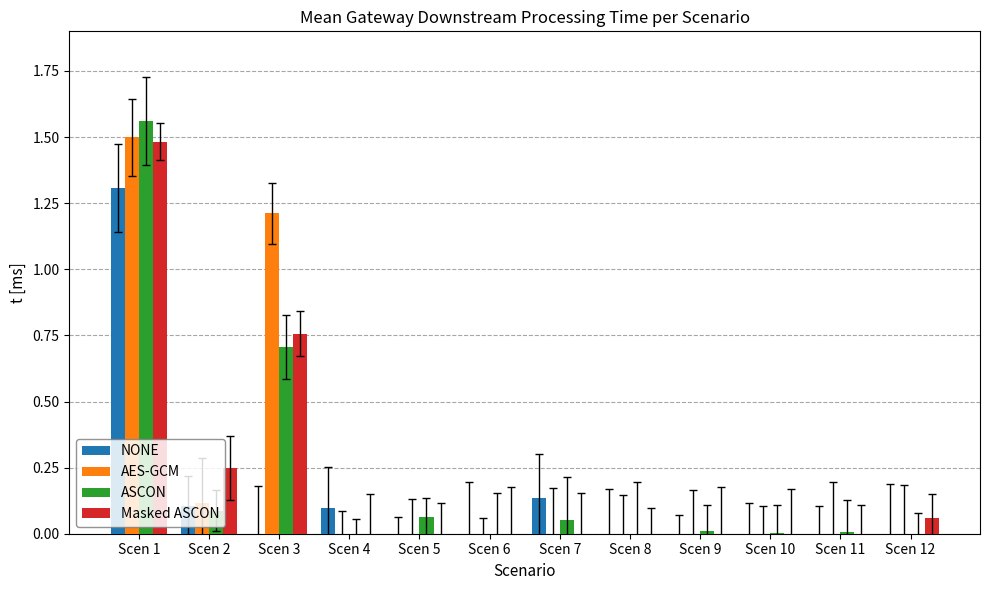

Which category has the highest value across all series?

Scen 1